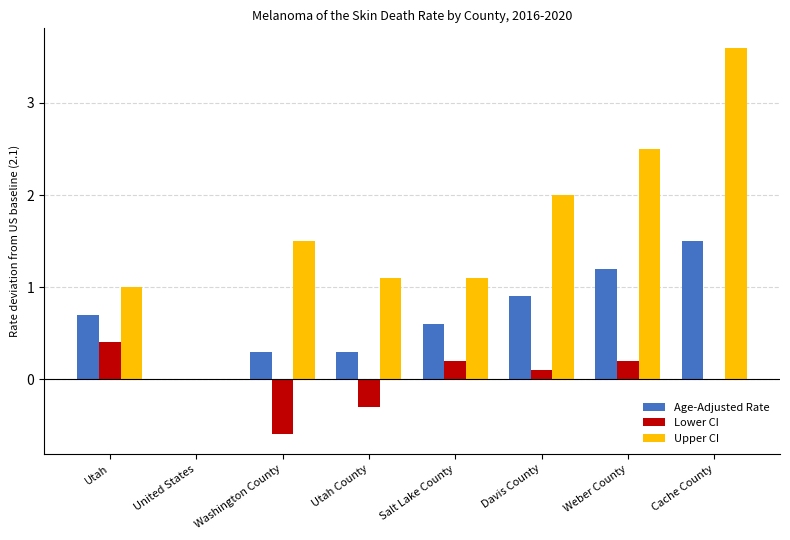

The Upper CI series shows 1.1 at Salt Lake County. True or false?

True